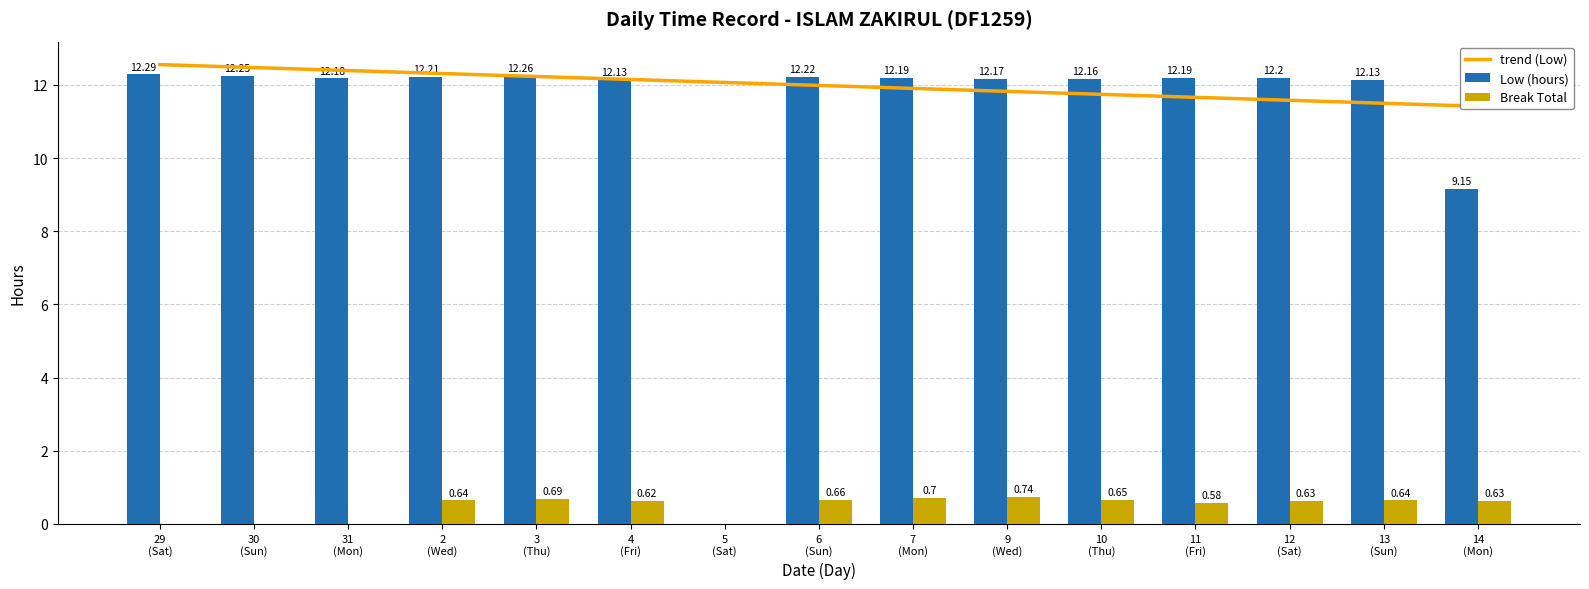

Where does the Low (hours) series first go above 12?

29
(Sat)